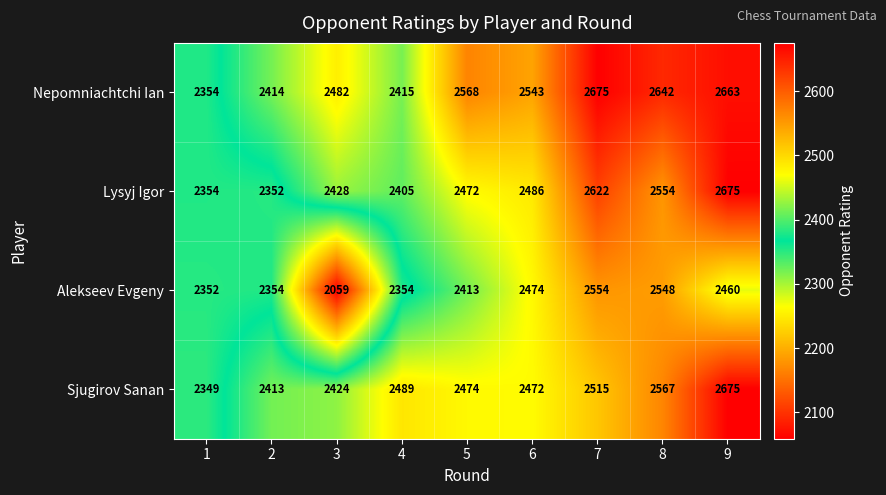

What is the greatest value displayed?

2675